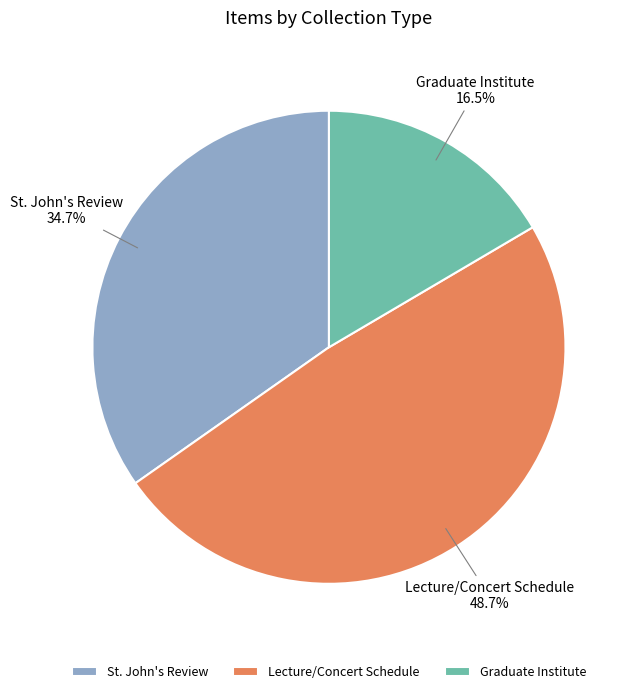

How many slices are in this pie chart?

3